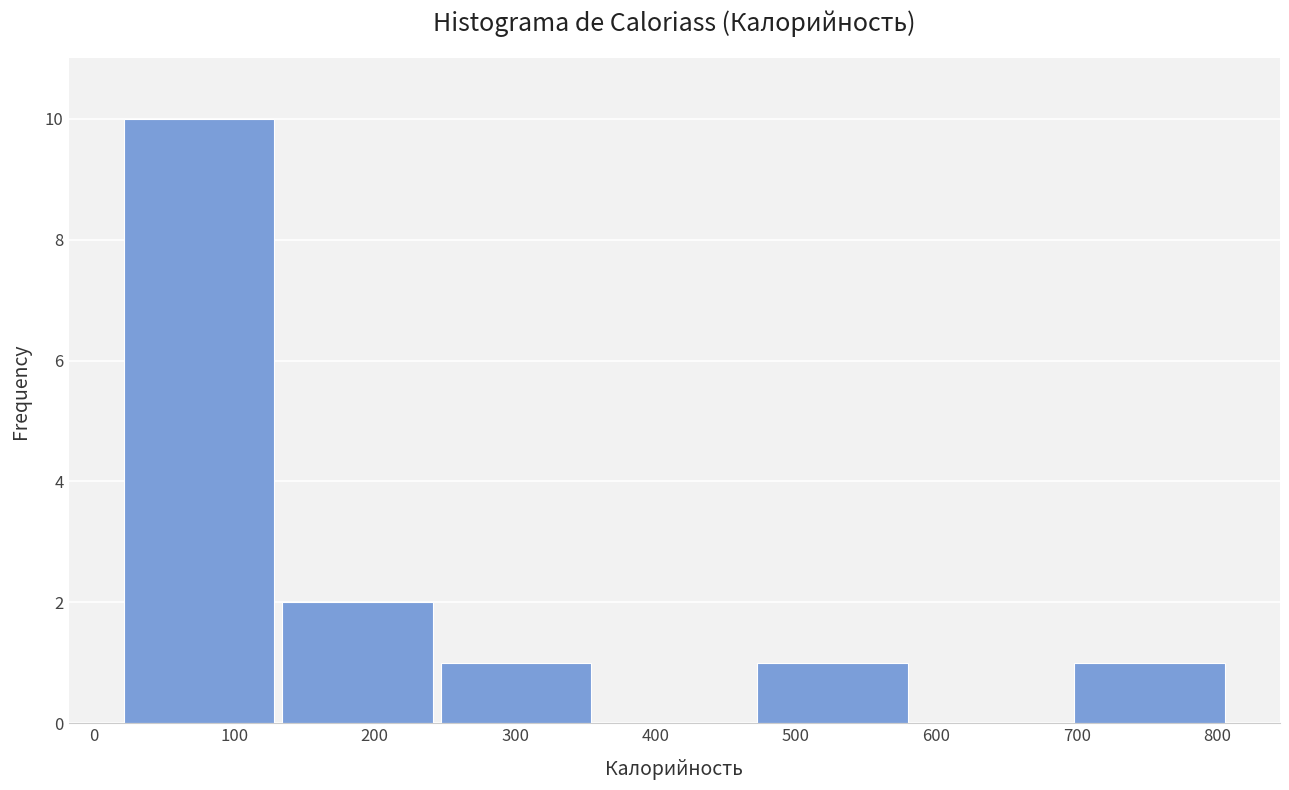

Reading left to right, transcribe this chart: for each bar, give the range it covers on the x-axis and its height. Neither the bar edges nor the heights are printed on the chart, so give them approximately, as read against the axes.

20 to 130: 10
130 to 250: 2
250 to 360: 1
360 to 470: 0
470 to 590: 1
590 to 700: 0
700 to 810: 1